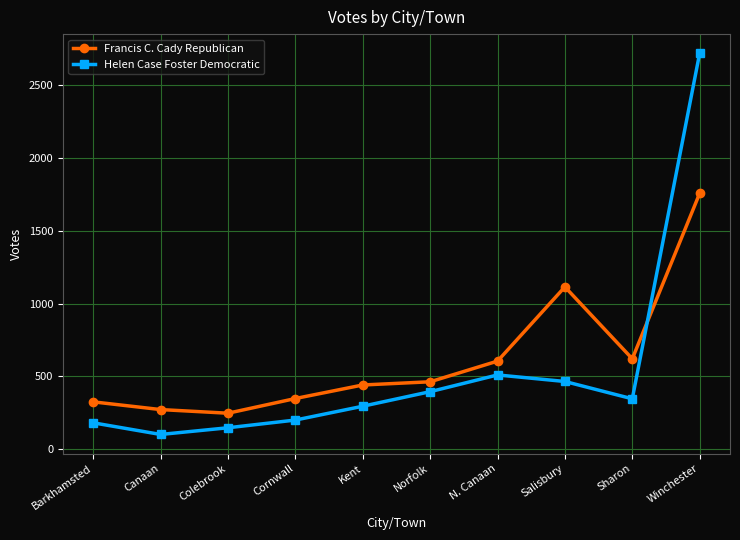

List the series in order of their peak value, highest first.

Helen Case Foster Democratic, Francis C. Cady Republican